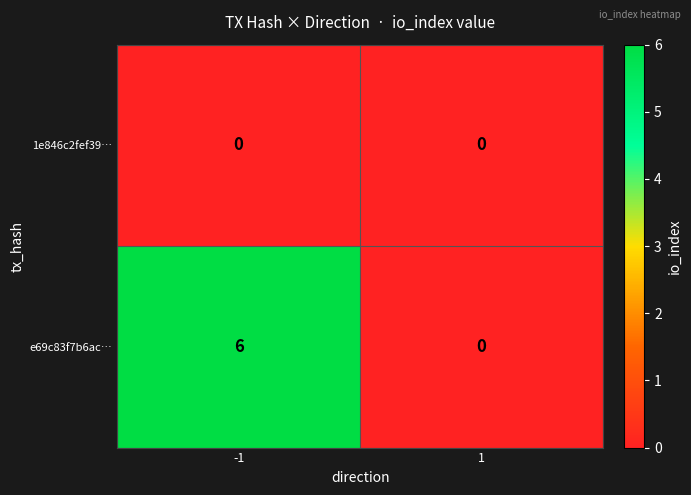

List the series in order of their overall mean, lowest first.

1e846c2fef39…, e69c83f7b6ac…